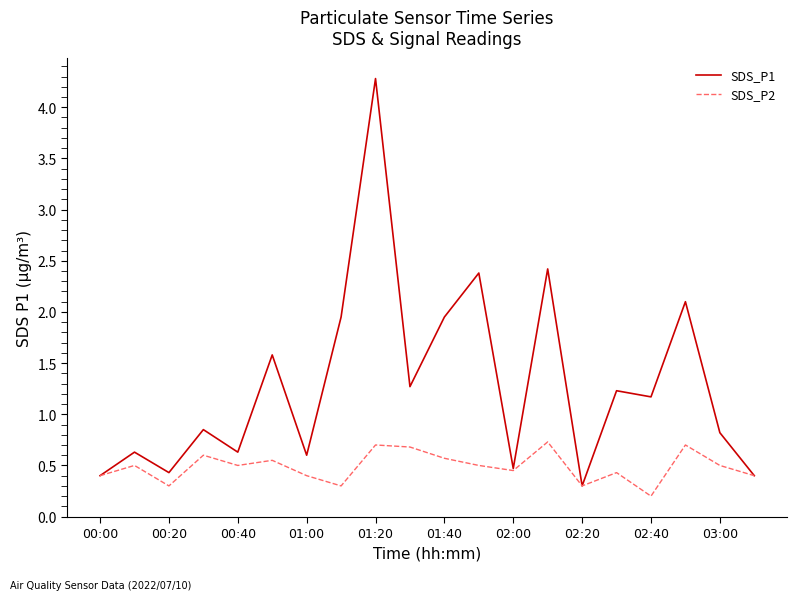

What is the minimum value for SDS_P1?

0.3